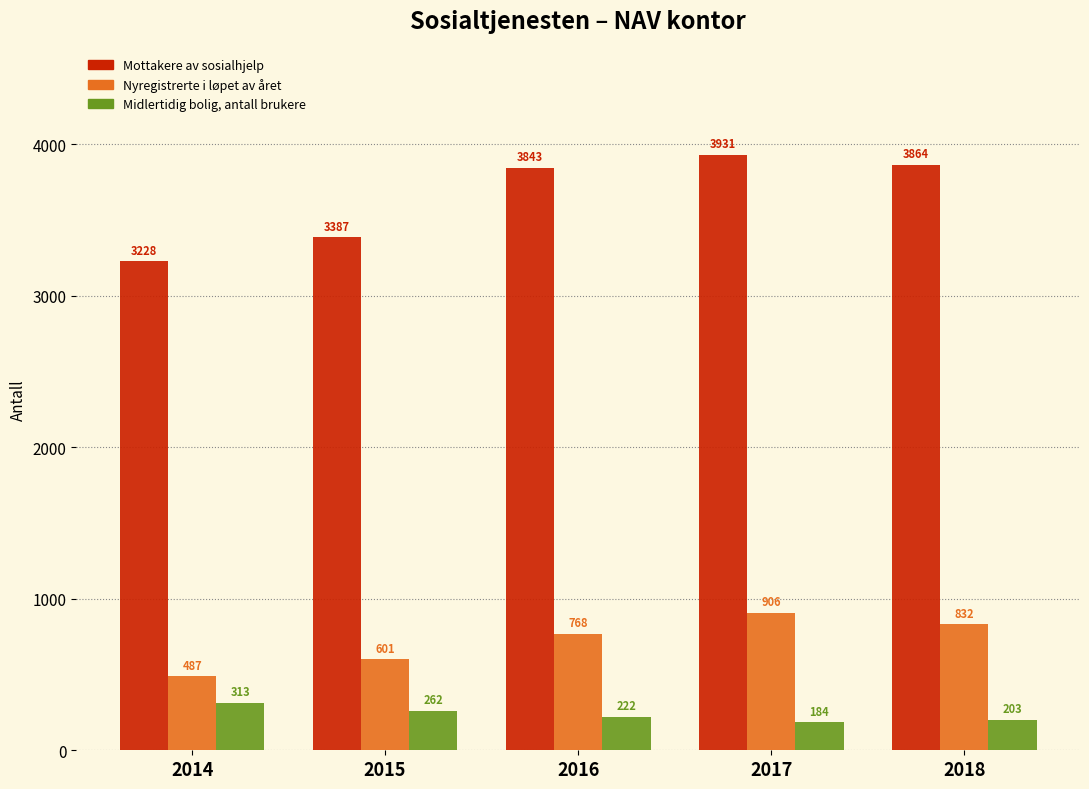

Reading left to right, what are all the values shown in this chart?

Mottakere av sosialhjelp: 3228	3387	3843	3931	3864
Nyregistrerte i løpet av året: 487	601	768	906	832
Midlertidig bolig, antall brukere: 313	262	222	184	203